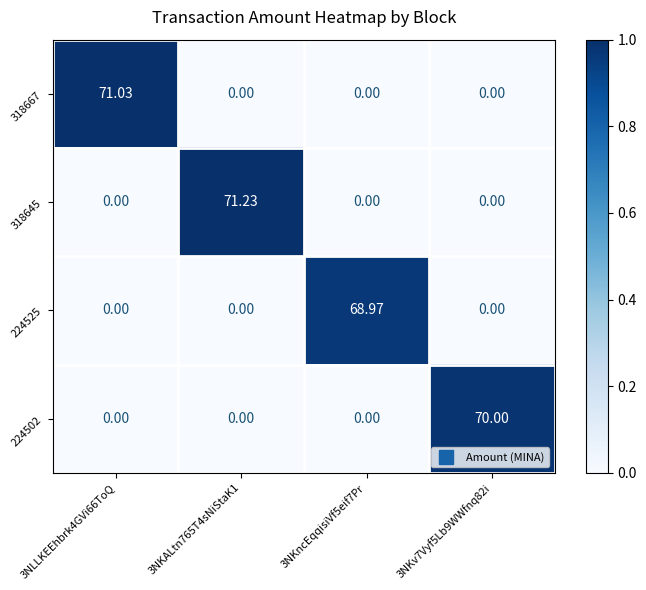

Count the number of categories in the chart.

4